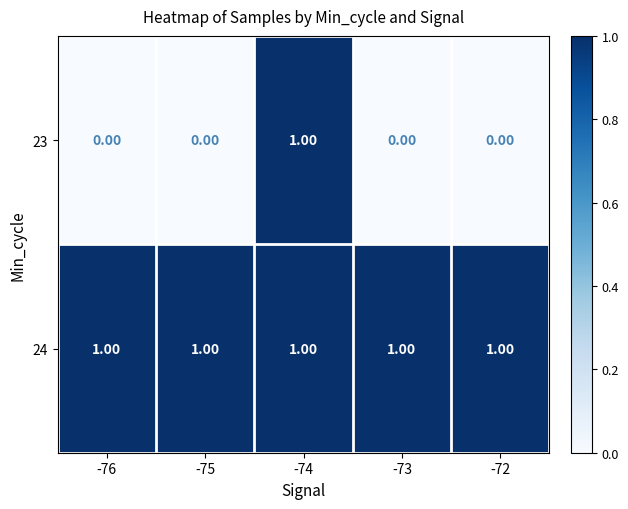

At which category is the sum across all series the highest?

-74